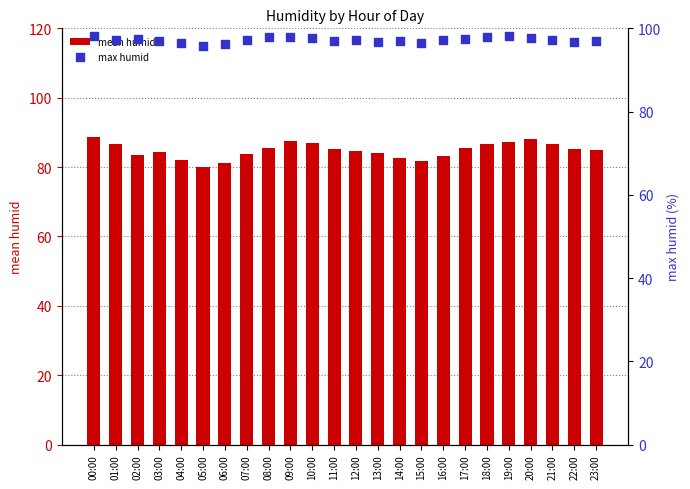

Which series has the widest spread of Y values?

mean humid